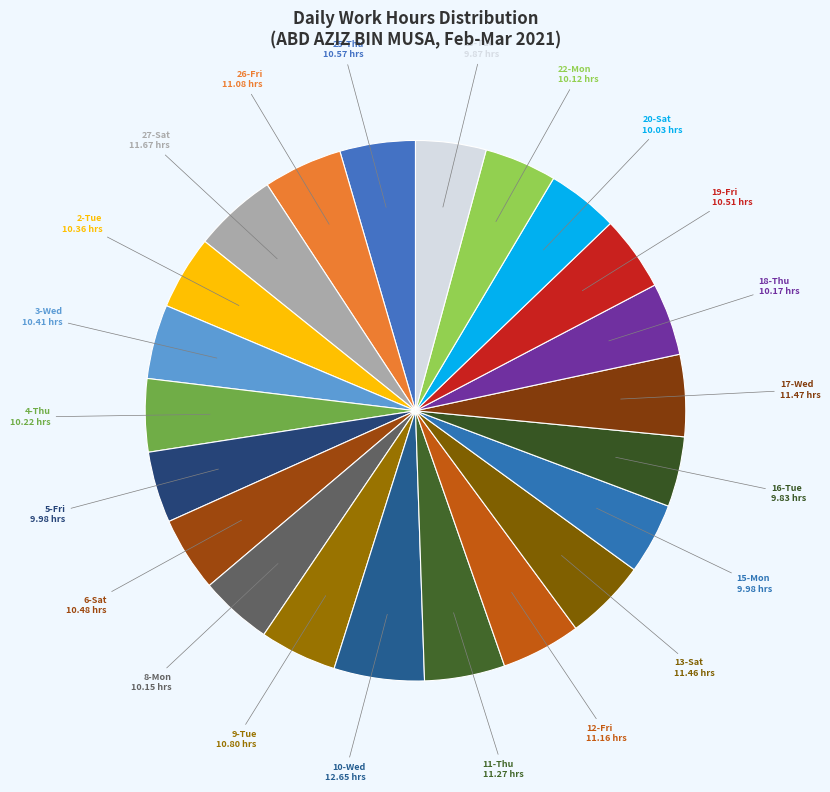

To the nearest percent, what is the difference between the largest and smallest slice percentages?

1%